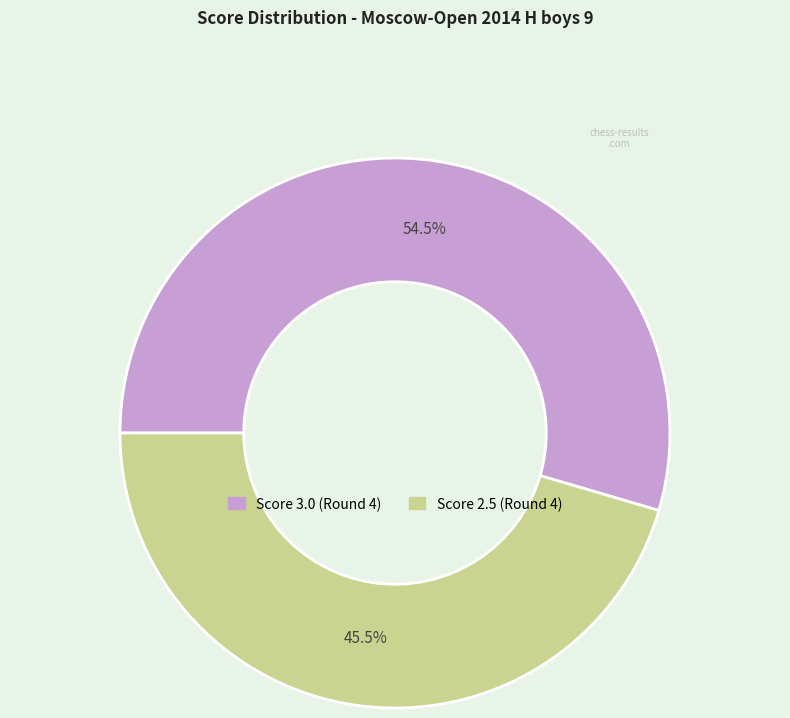

Is there a majority slice in this chart?

Yes